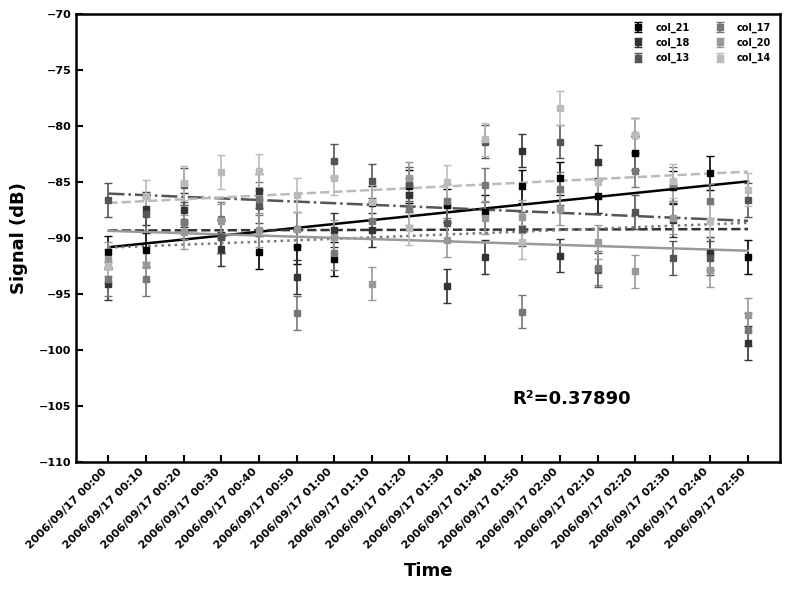

What is the label of the 15th point from the right?

2006/09/17 00:30